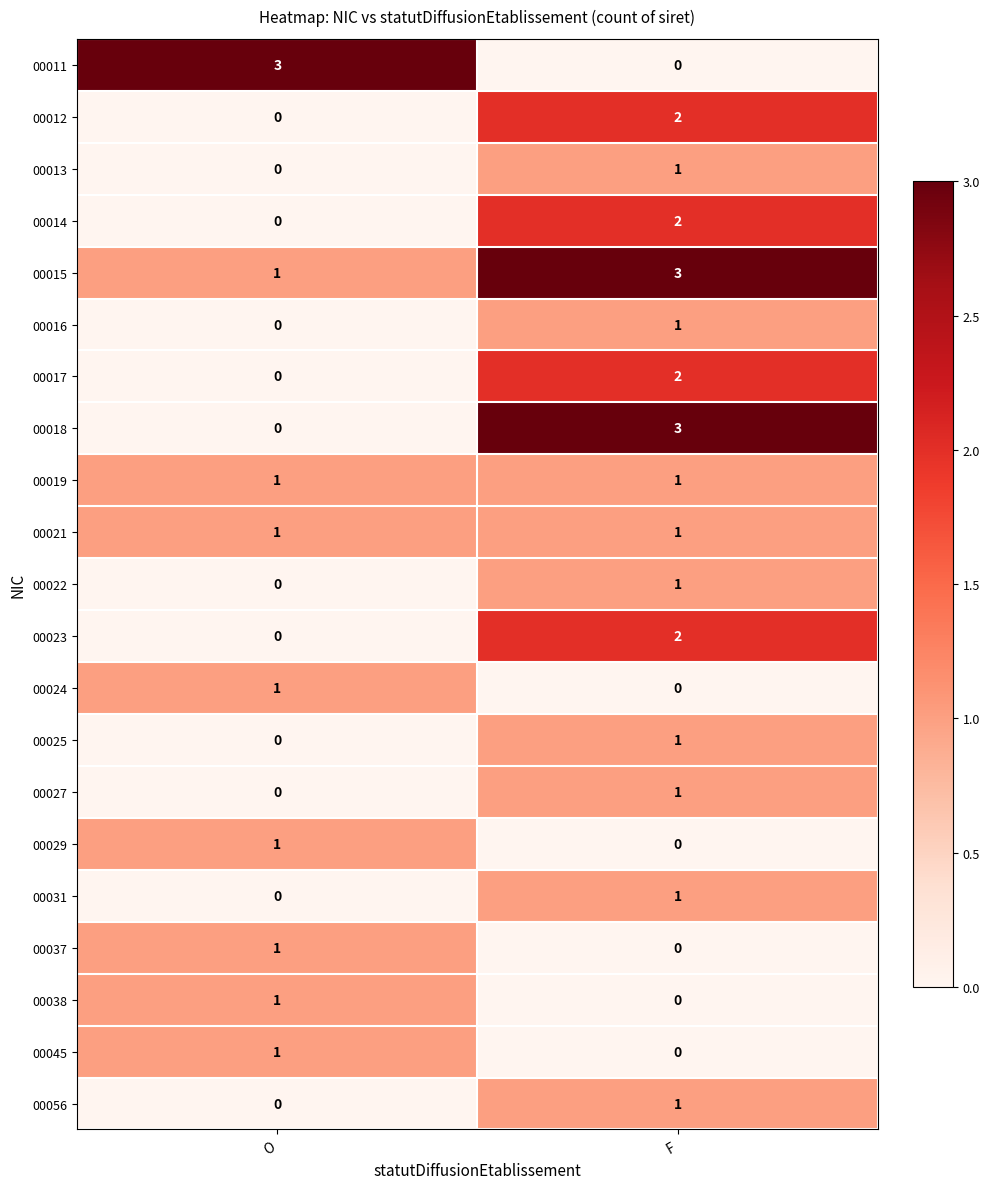

At which label is 00013 closest to 0?

O